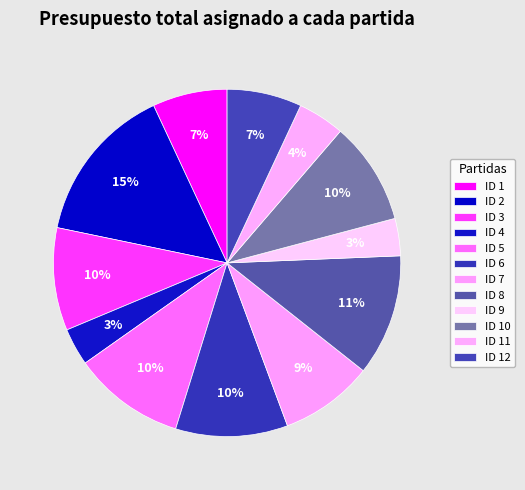

How many slices are in this pie chart?

12